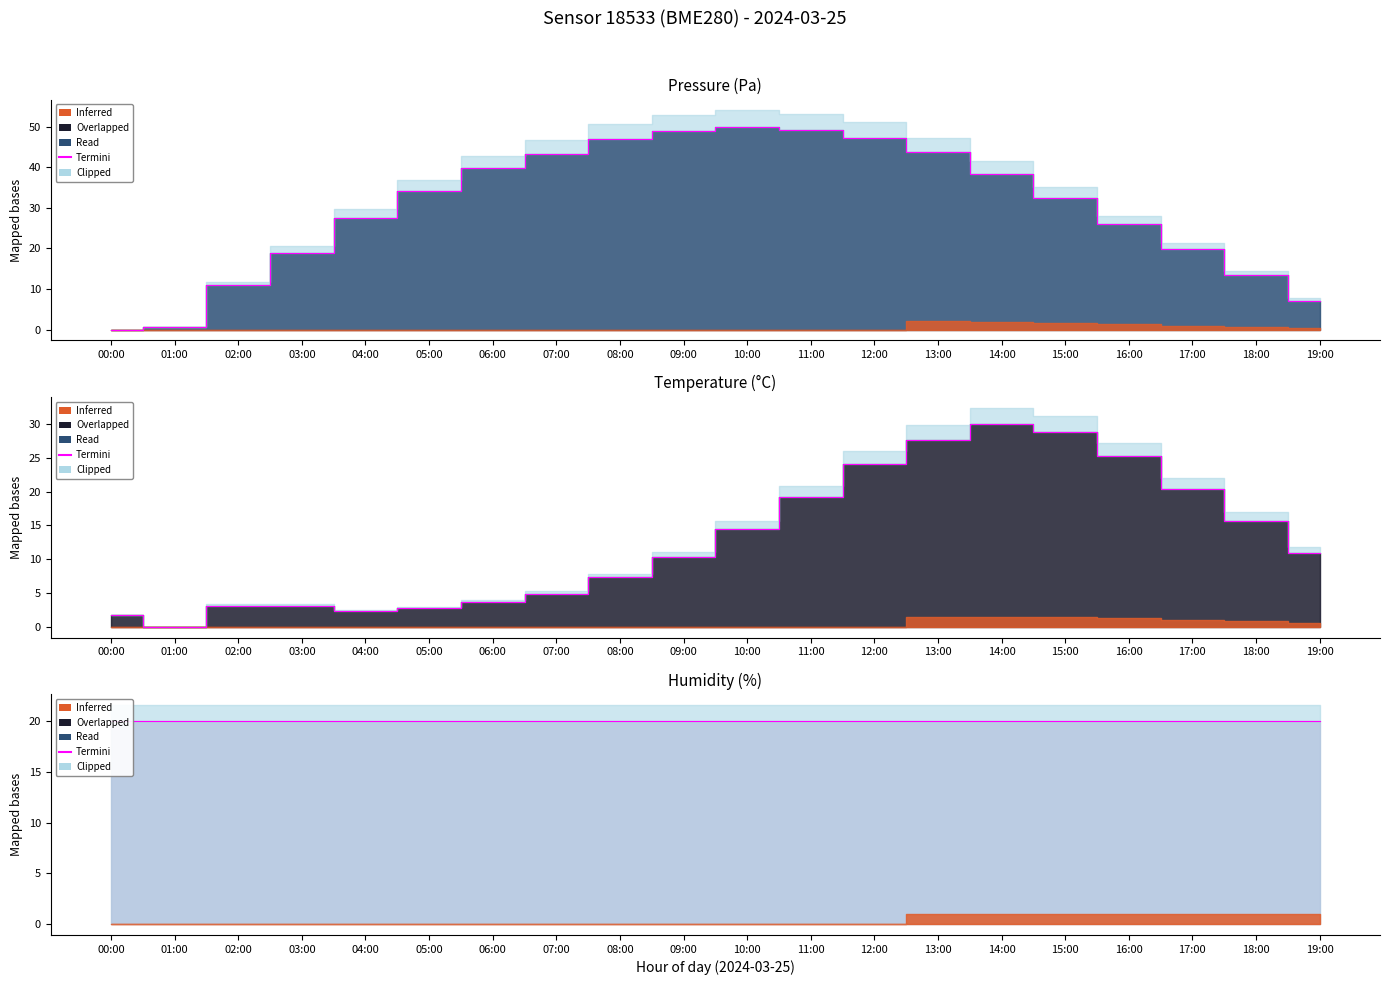

What is the sum of all temperature values?

255.4